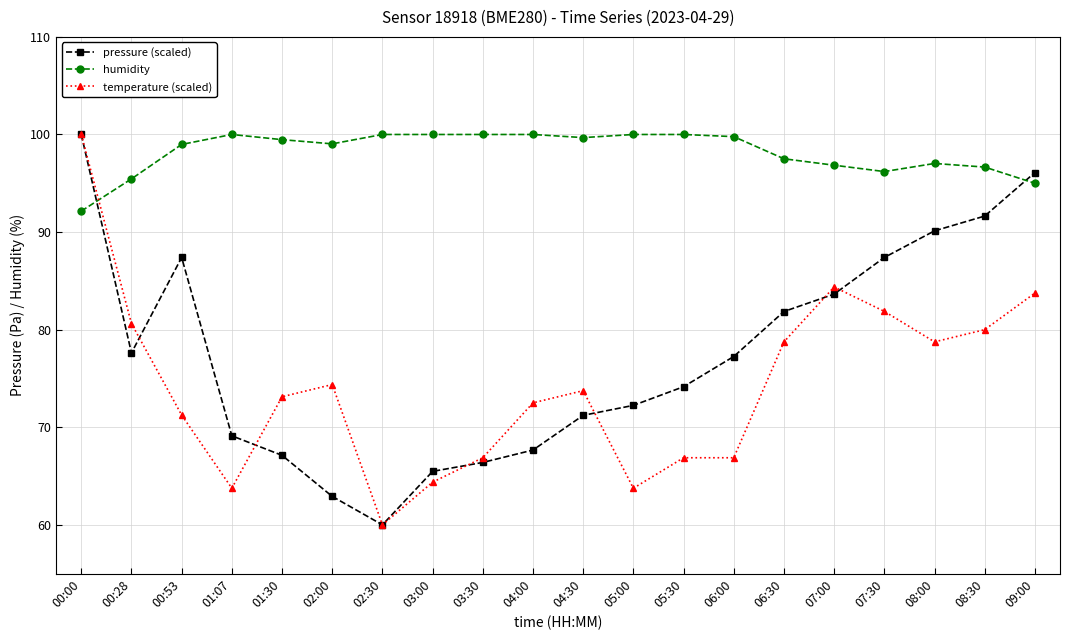

True or false: humidity and pressure (scaled) cross at least once.

True